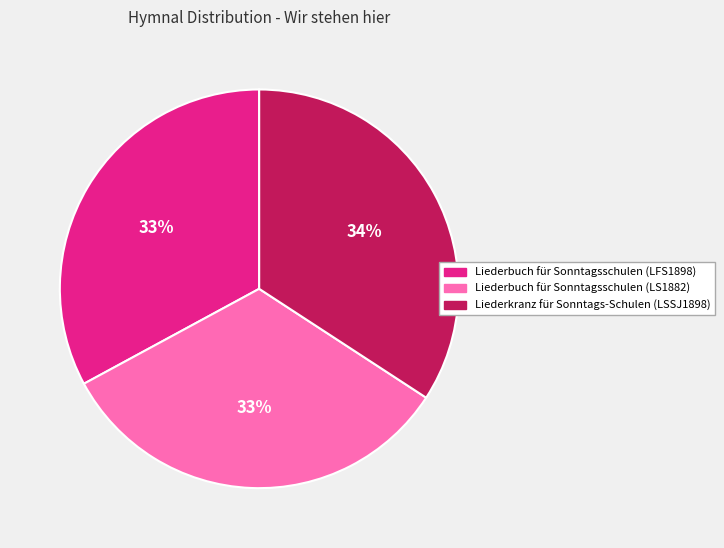

The Liederbuch für Sonntagsschulen (LFS1898) slice represents 27% of the pie. True or false?

False